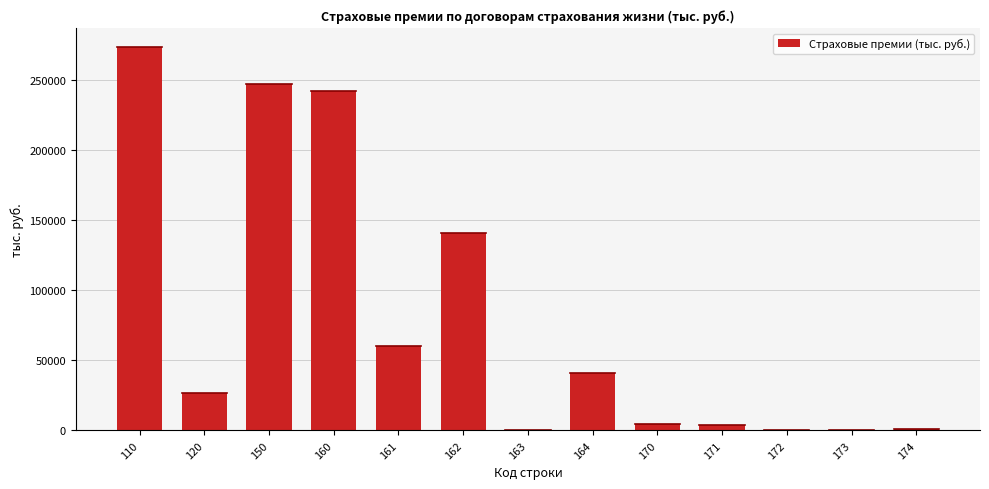

What is the sum of all values?

1039720.7